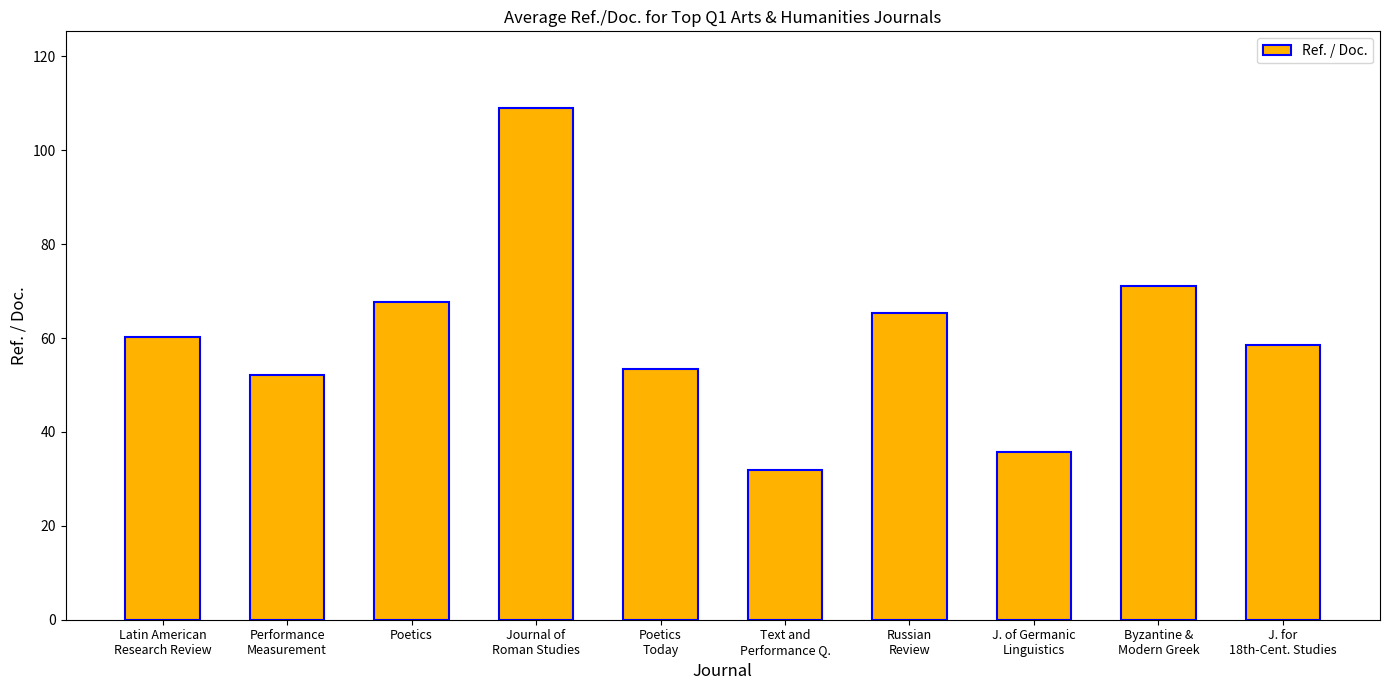

Where does the data first go above 60?

Latin American
Research Review